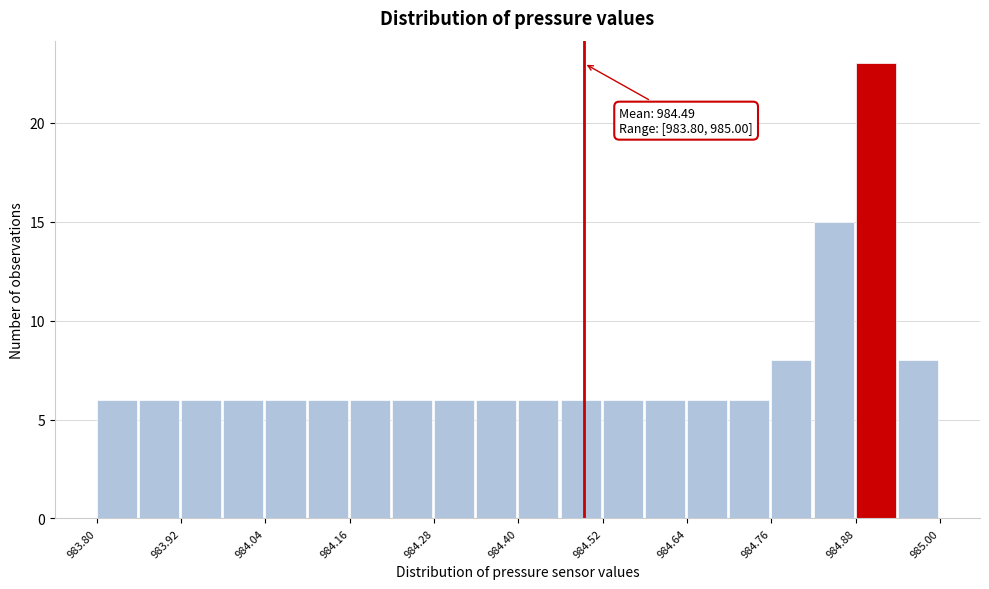

Read against the x-axis, roughly where is the centre of the tallest bar?

984.90